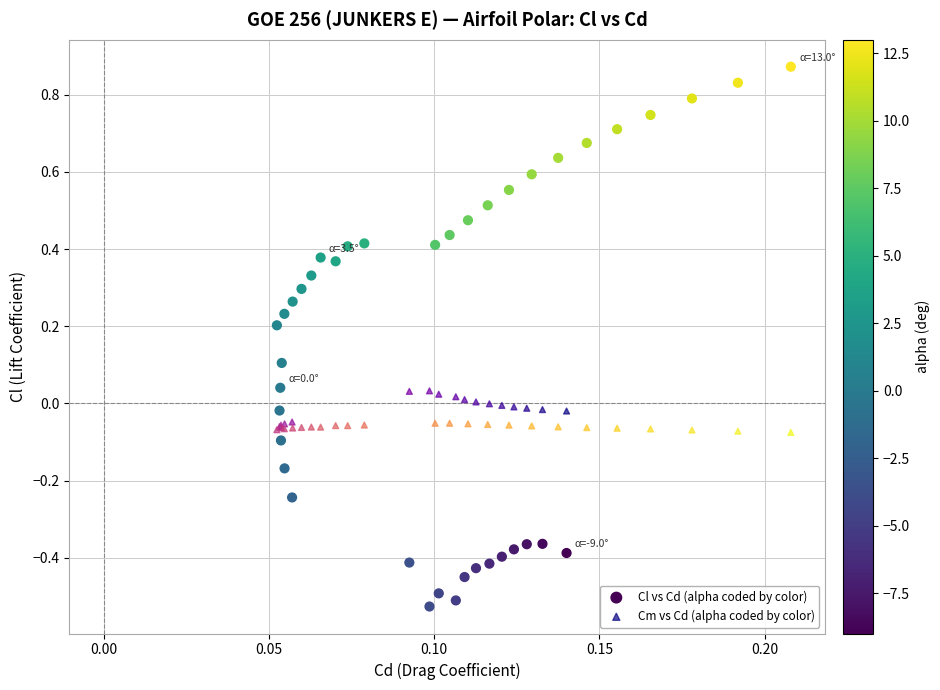

What are all the series names shown in the legend?

Cl vs Cd (alpha coded by color), Cm vs Cd (alpha coded by color)